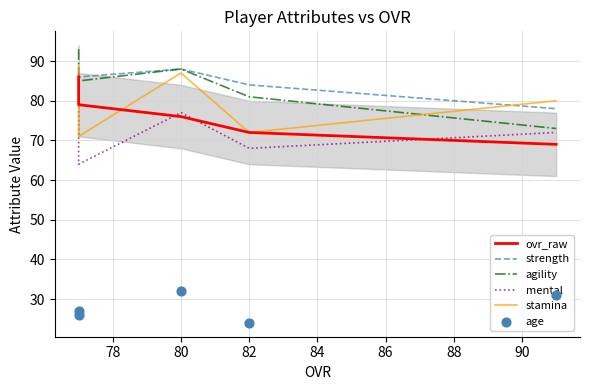

Which series has the largest total across all categories?

strength